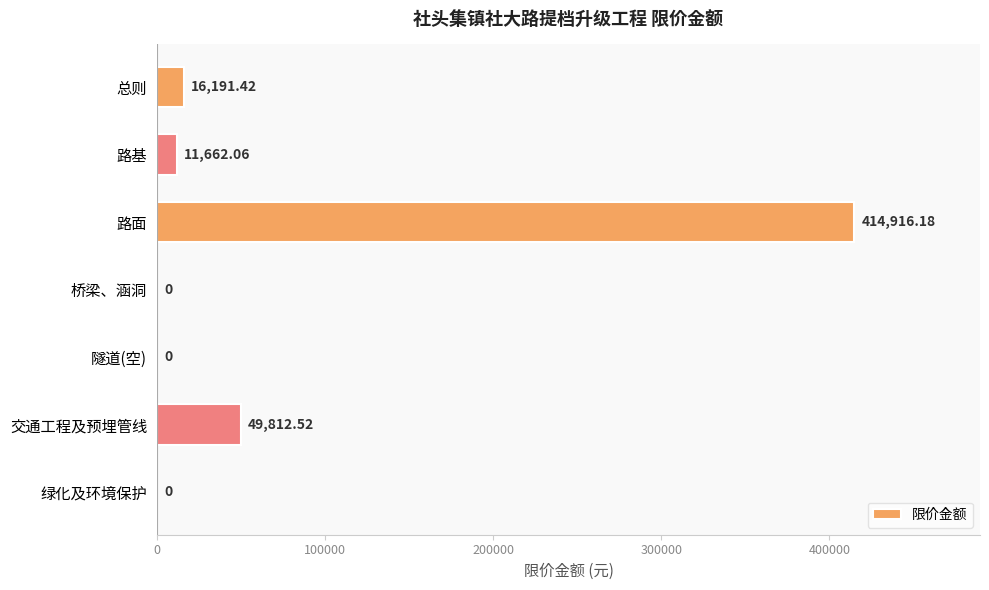

Are the bars horizontal?

Yes